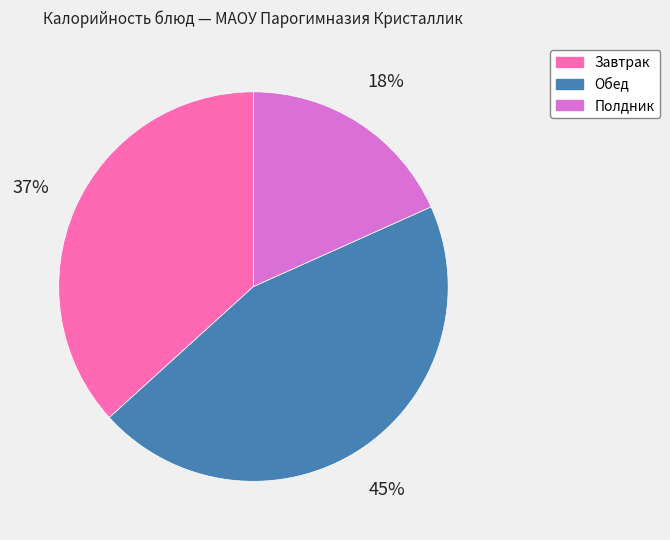

Does any single category account for the majority?

No